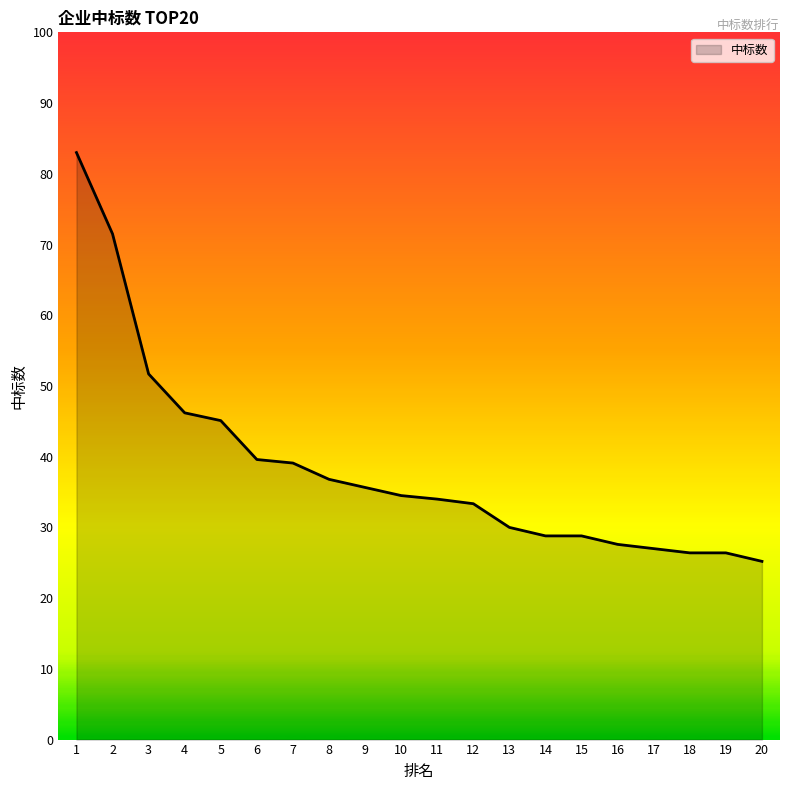

What is the difference between the maximum and minimum values?

57.8